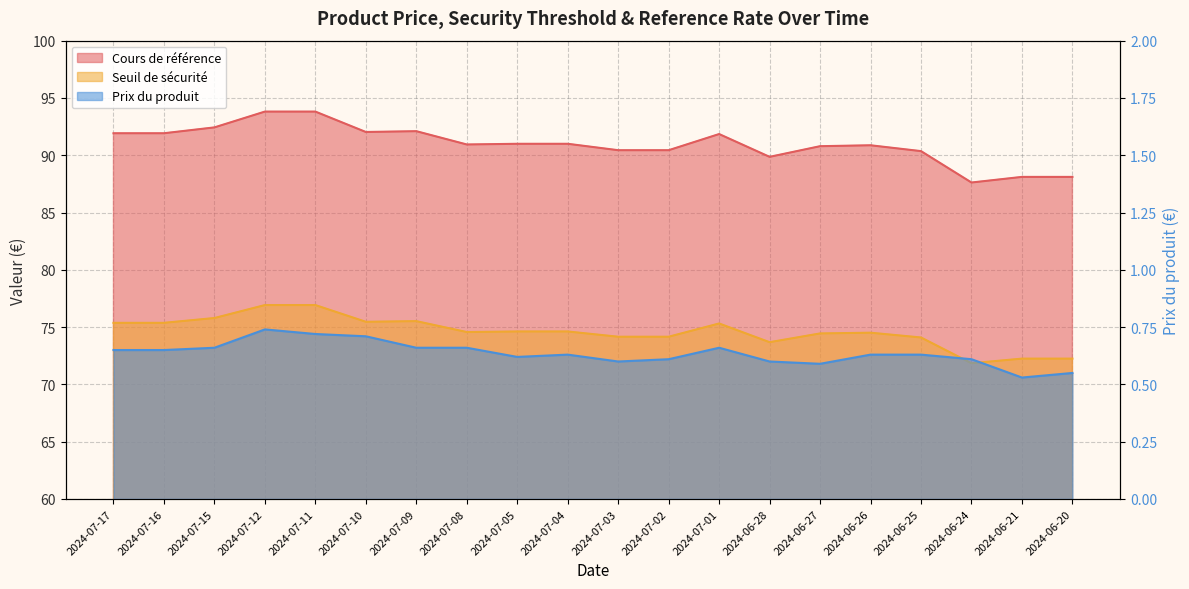

Rank the series at 2024-07-05 from highest to lowest value.

Cours de référence, Seuil de sécurité, Prix du produit